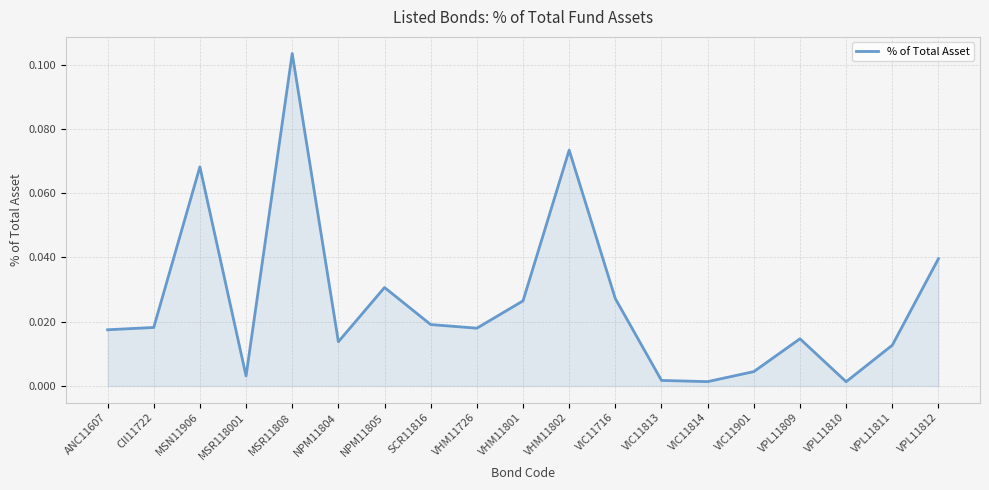

Which label corresponds to the largest value in the chart?

MSR11808